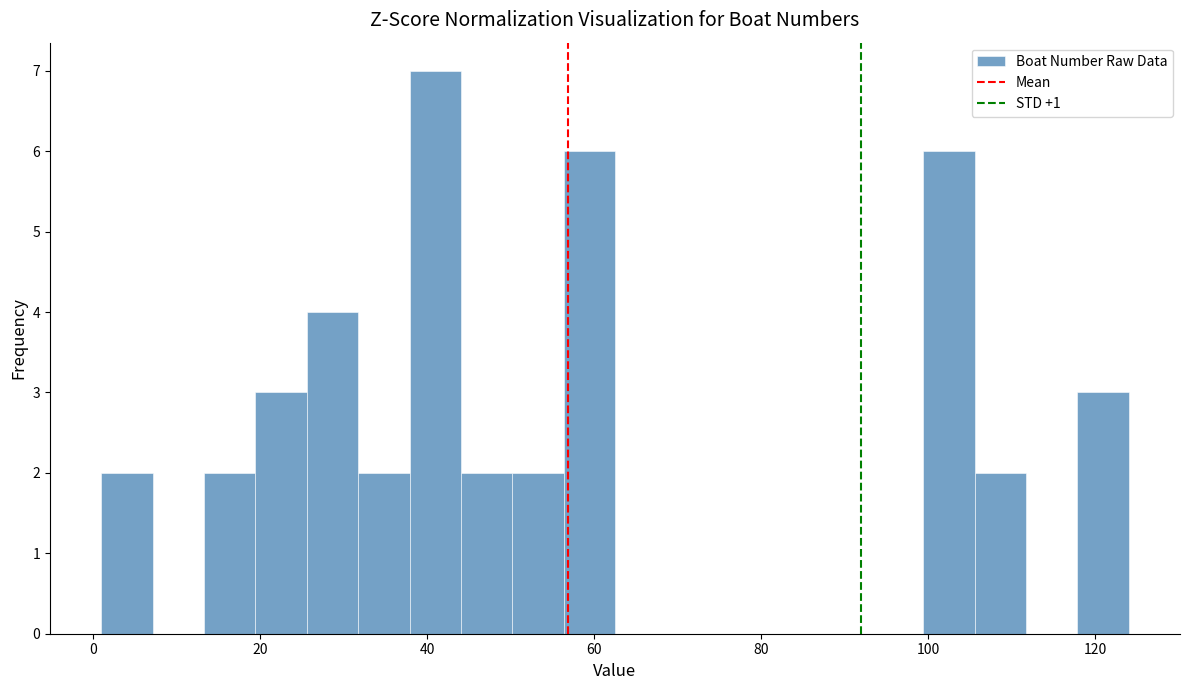

Around what value on the x-axis is the tallest bar? Give the approximate position of its centre, as read against the axis.

40